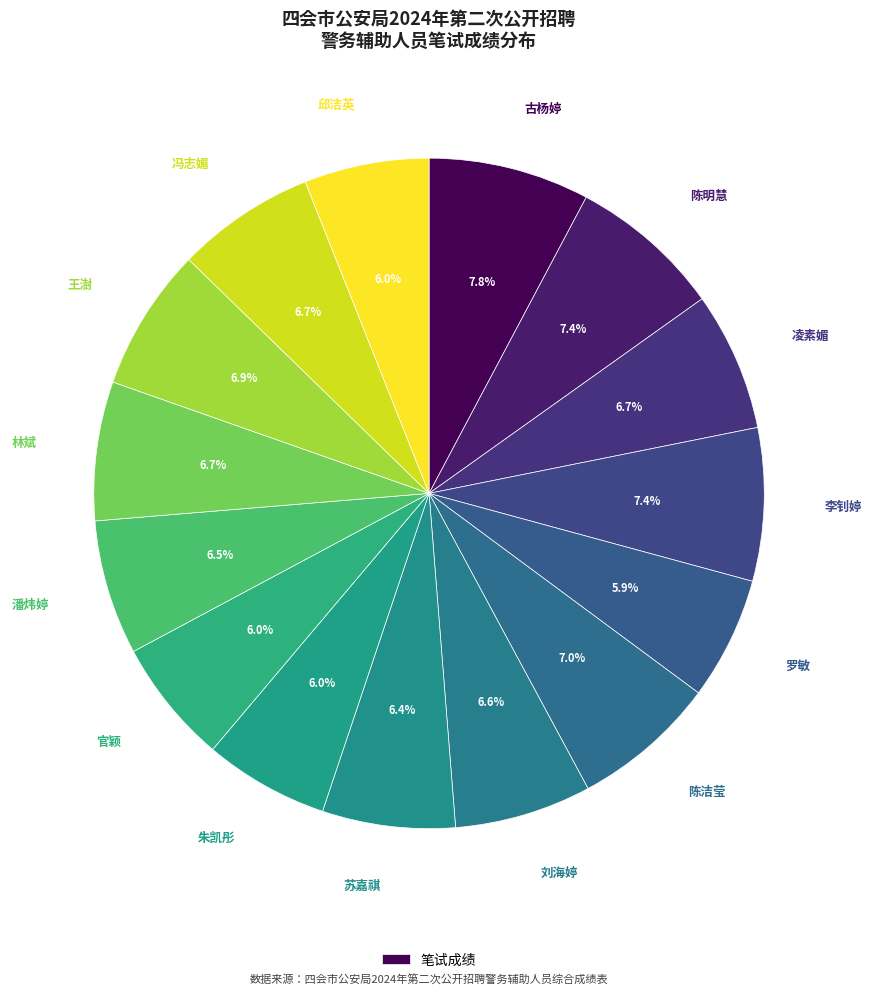

Which category has the smallest portion of the pie?

罗敏